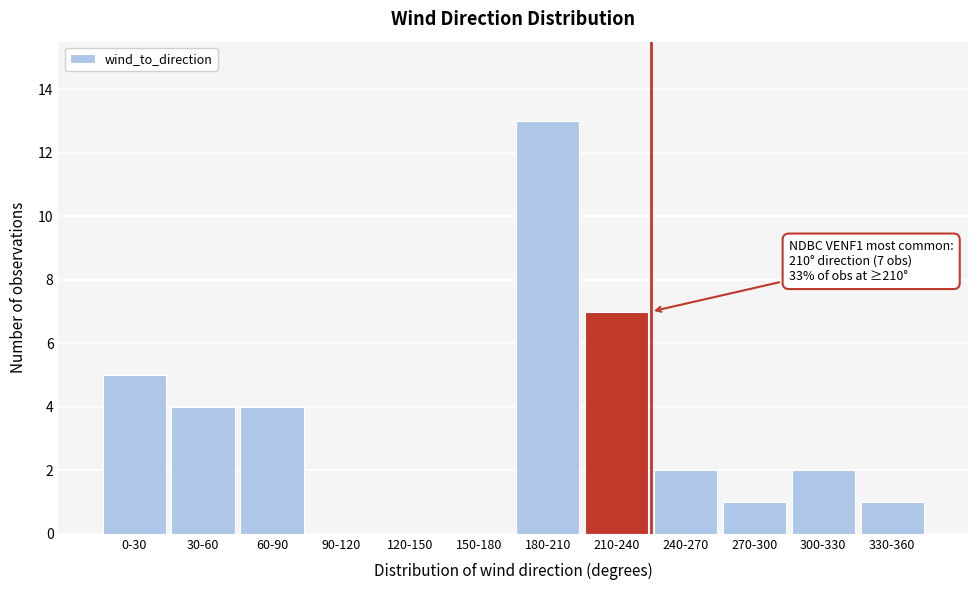

Reading left to right, extract all data points from this chart.

0-30=5	30-60=4	60-90=4	90-120=0	120-150=0	150-180=0	180-210=13	210-240=7	240-270=2	270-300=1	300-330=2	330-360=1